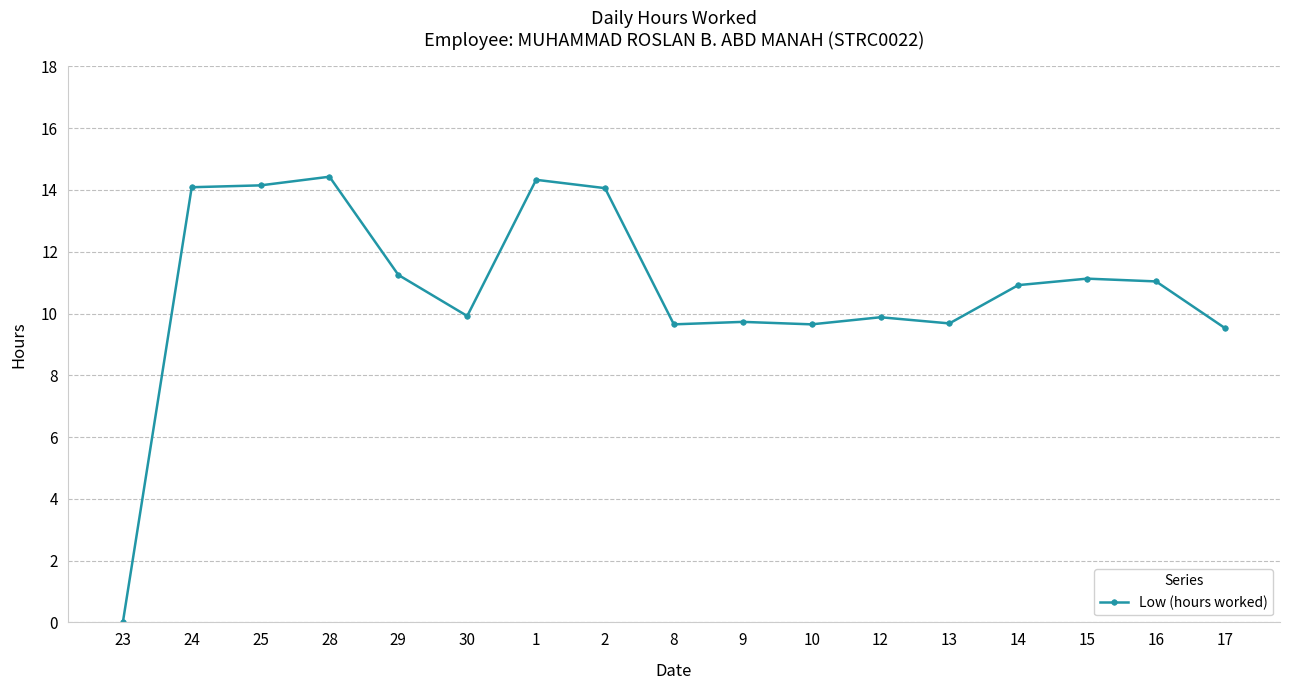

True or false: the data has more than 1 interior local peaks.

True